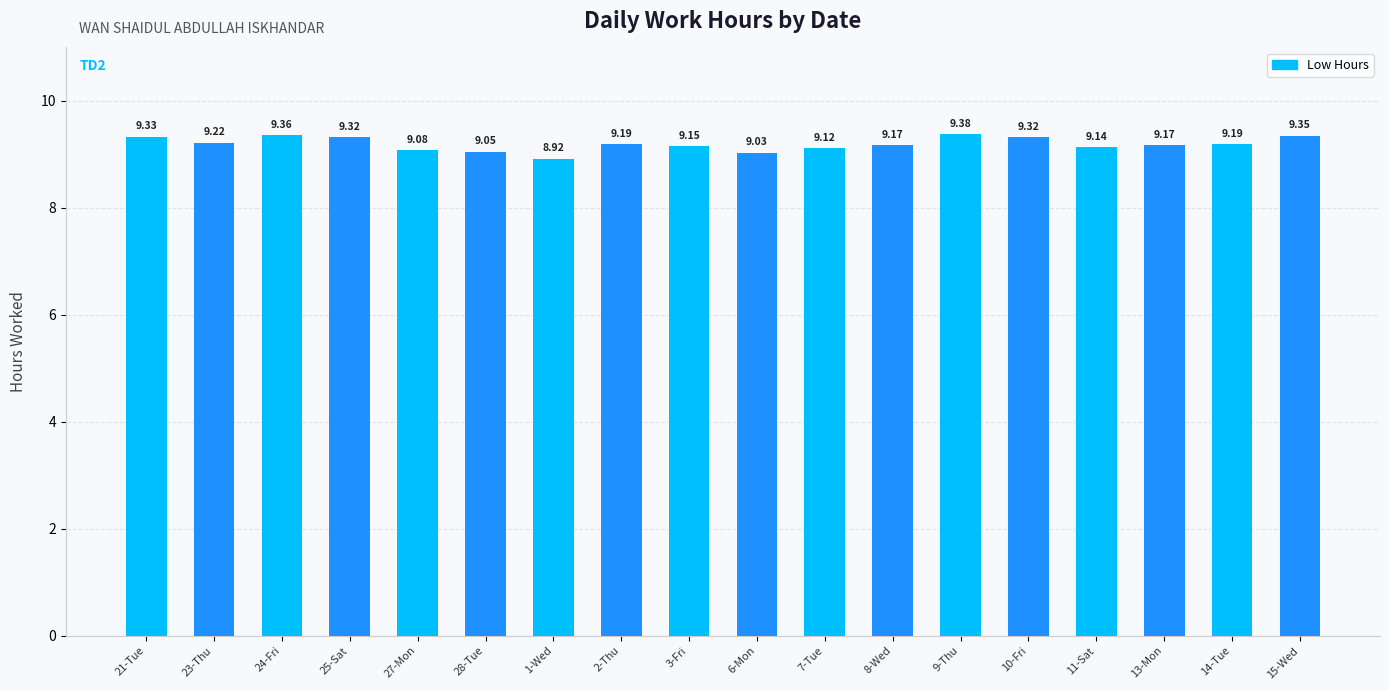

Approximately how many times larger is the value at 9-Thu compared to 1-Wed?

1.1